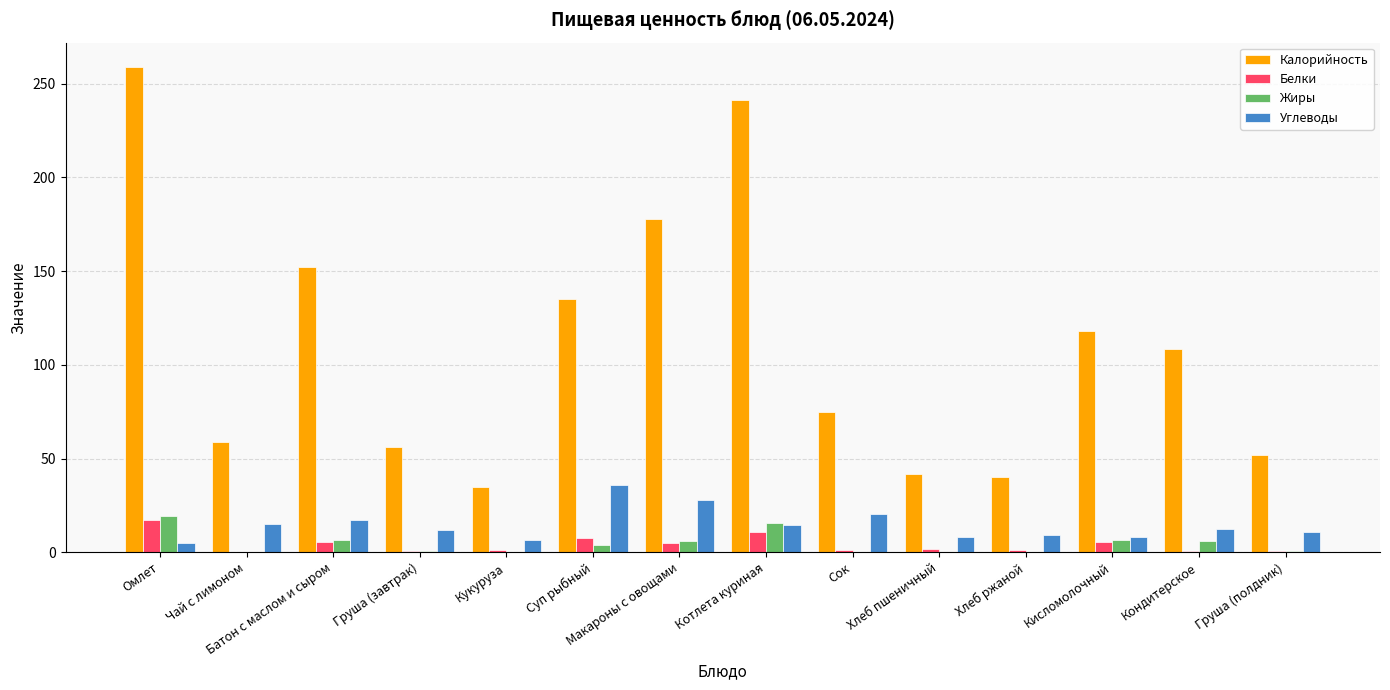

What is the difference between the Калорийность values at Котлета куриная and Кукуруза?

206.7